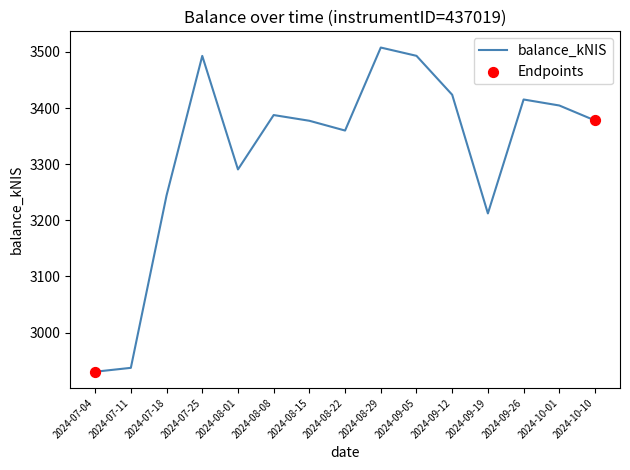

What is the change in value from 2024-09-19 to 2024-09-26?

+203.0